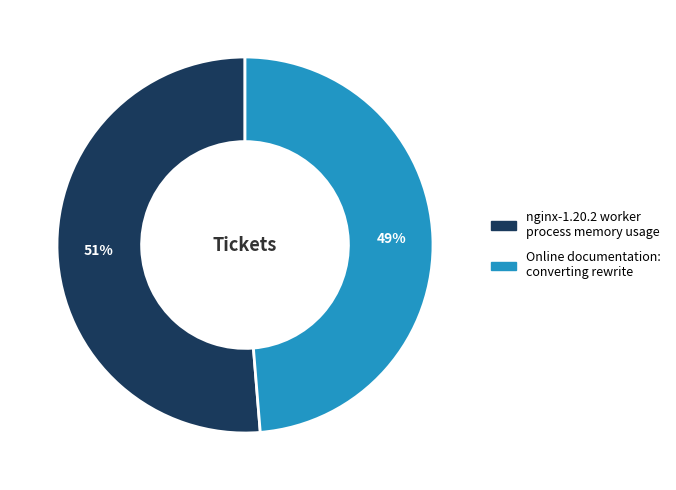

Which has a higher value, nginx-1.20.2 worker process memory usage or Online documentation: converting rewrite?

nginx-1.20.2 worker process memory usage